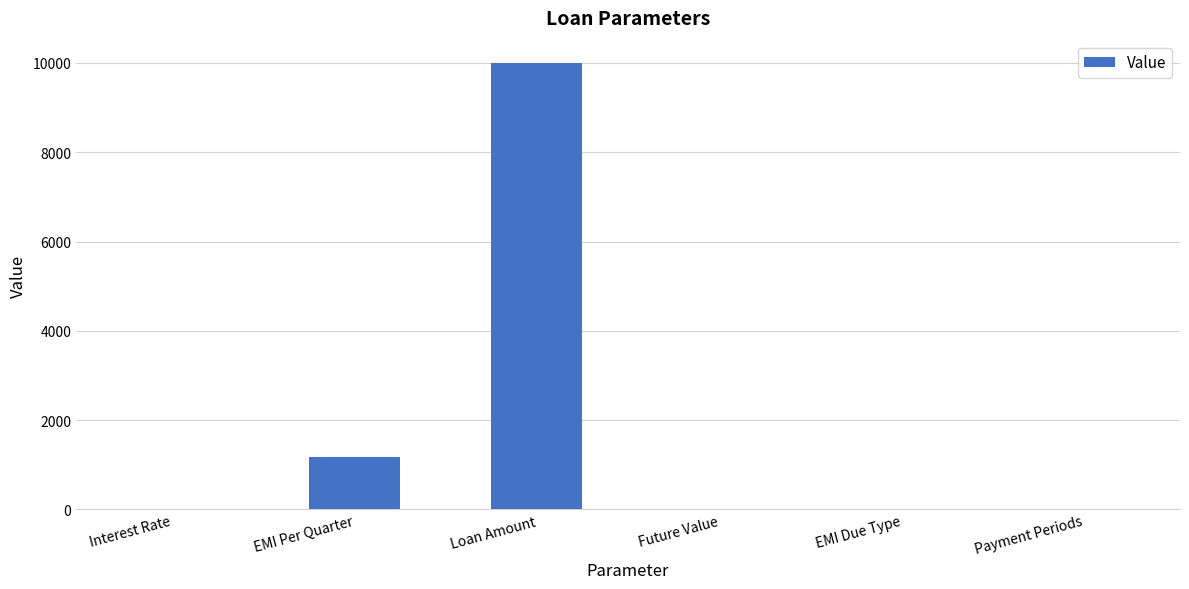

How many data points does each series have?

6